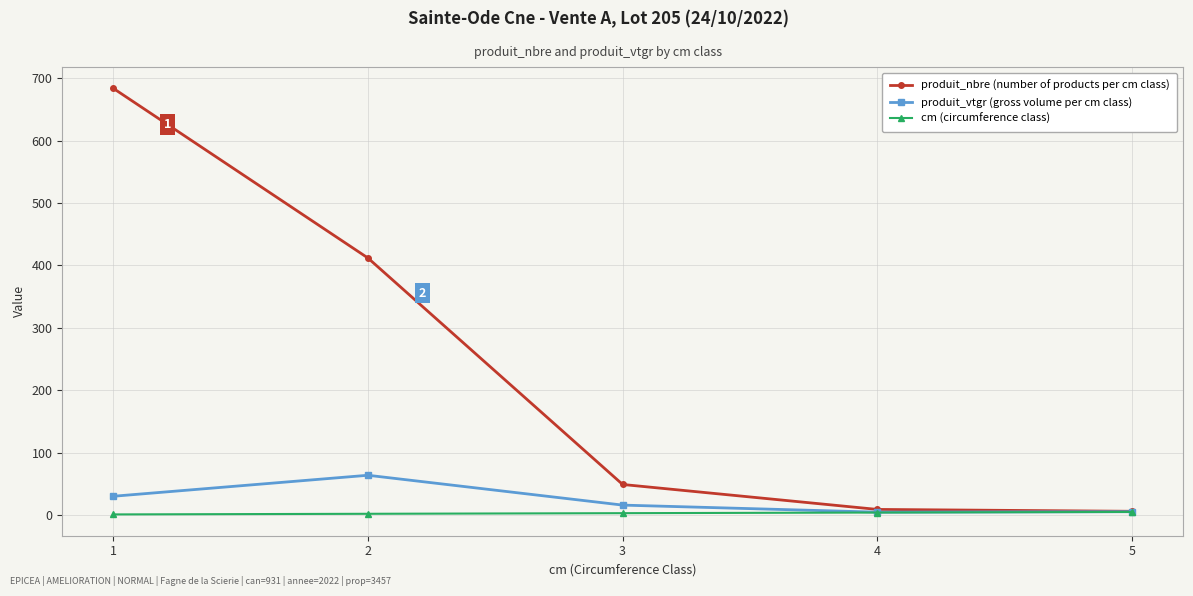

Which series has the largest total across all categories?

produit_nbre (number of products per cm class)